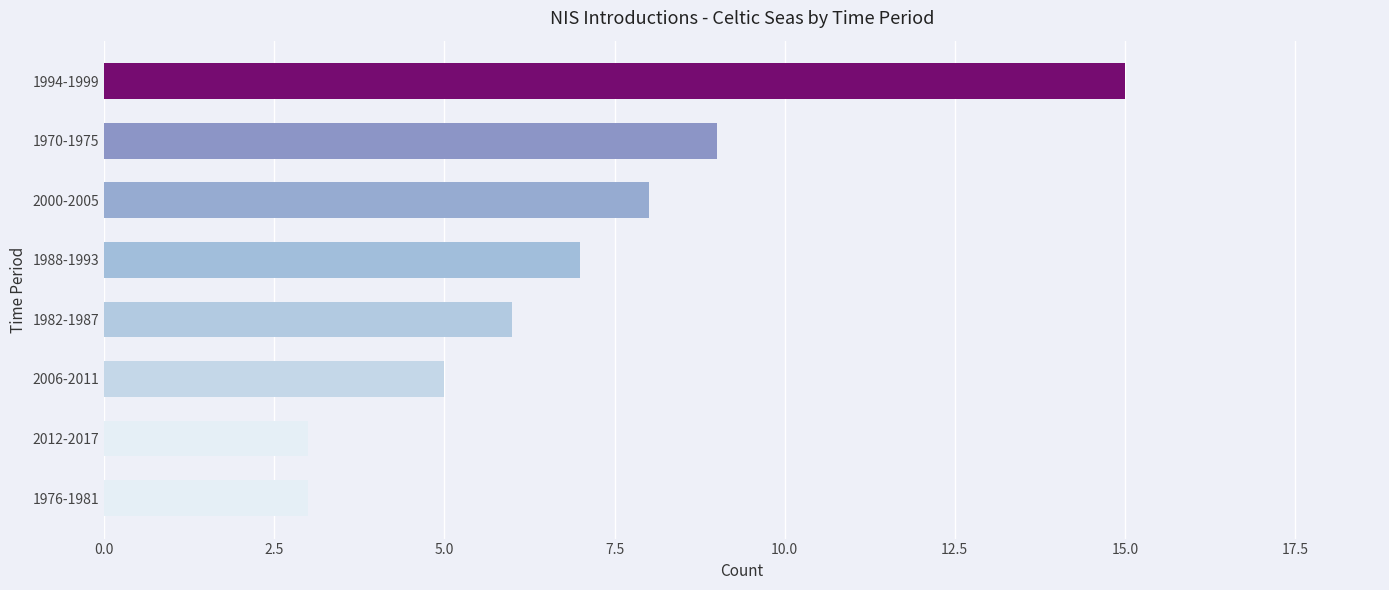

The value at 1970-1975 is 14. True or false?

False